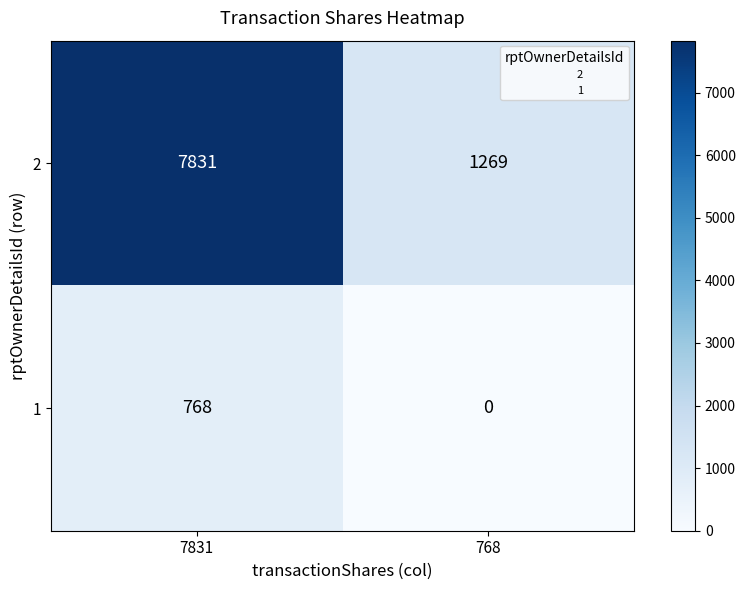

Which series has the largest total across all categories?

2